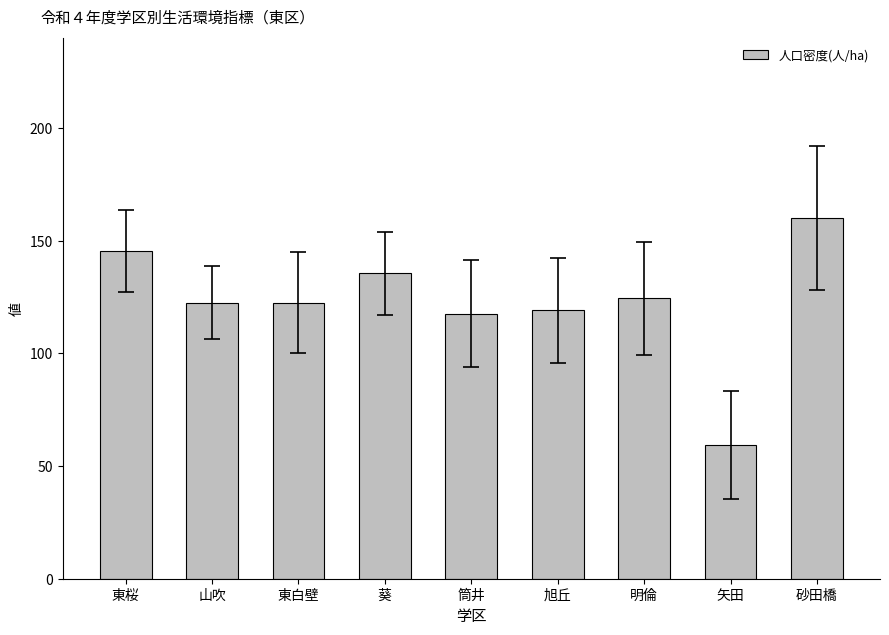

Read the value at 筒井.

117.7